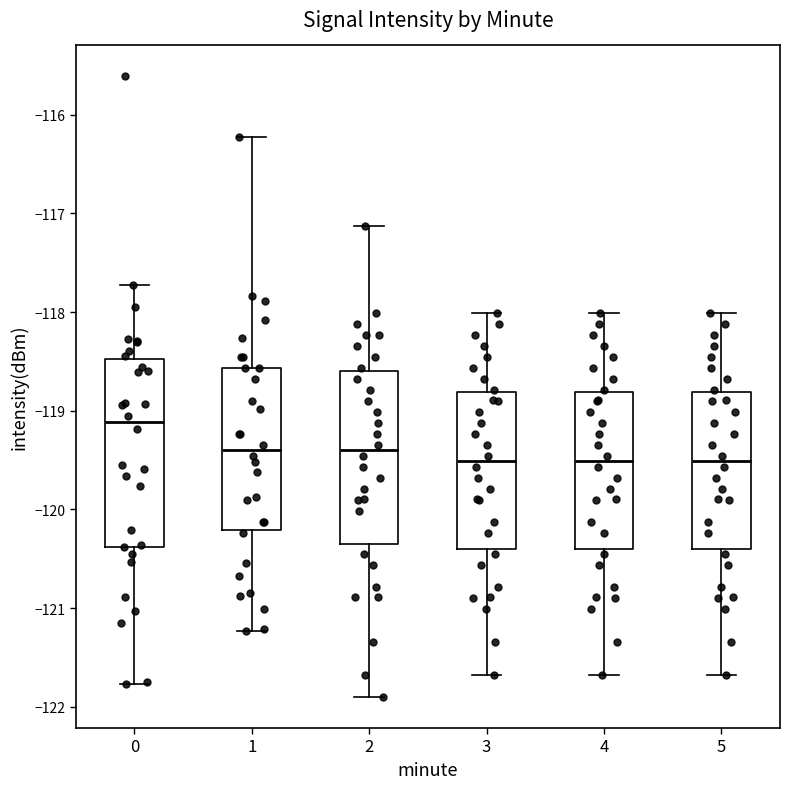

Reading left to right, read every box against the y-axis: the position of its median line, the range the box covers, and the ends of its whiskers. The values are not printed on the chart, so give them approximately, as read against the axis.

0: median -119.1, box -120.4 to -118.5, whiskers -121.8 to -117.7
1: median -119.4, box -120.2 to -118.6, whiskers -121.2 to -116.2
2: median -119.4, box -120.3 to -118.6, whiskers -121.9 to -117.1
3: median -119.5, box -120.4 to -118.8, whiskers -121.7 to -118.0
4: median -119.5, box -120.4 to -118.8, whiskers -121.7 to -118.0
5: median -119.5, box -120.4 to -118.8, whiskers -121.7 to -118.0